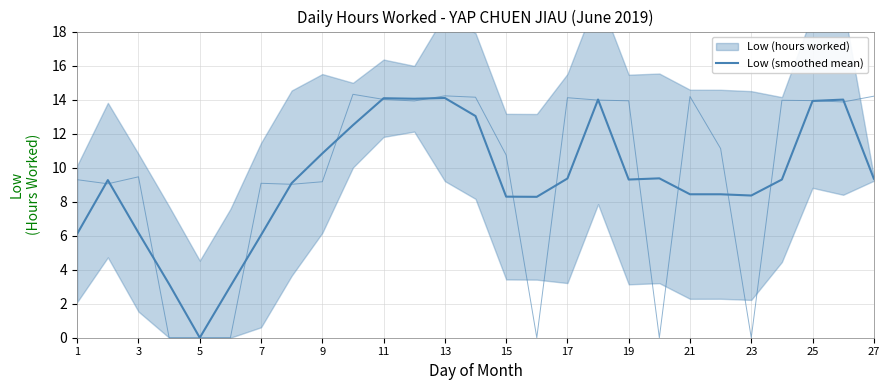

What is the average value?

9.3